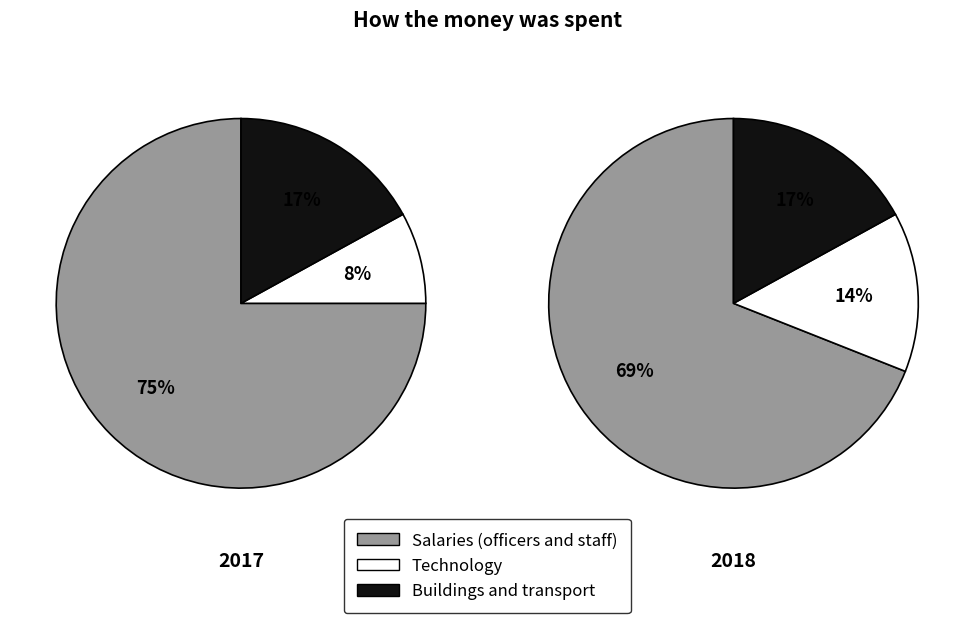

Count the number of slices in the pie.

3